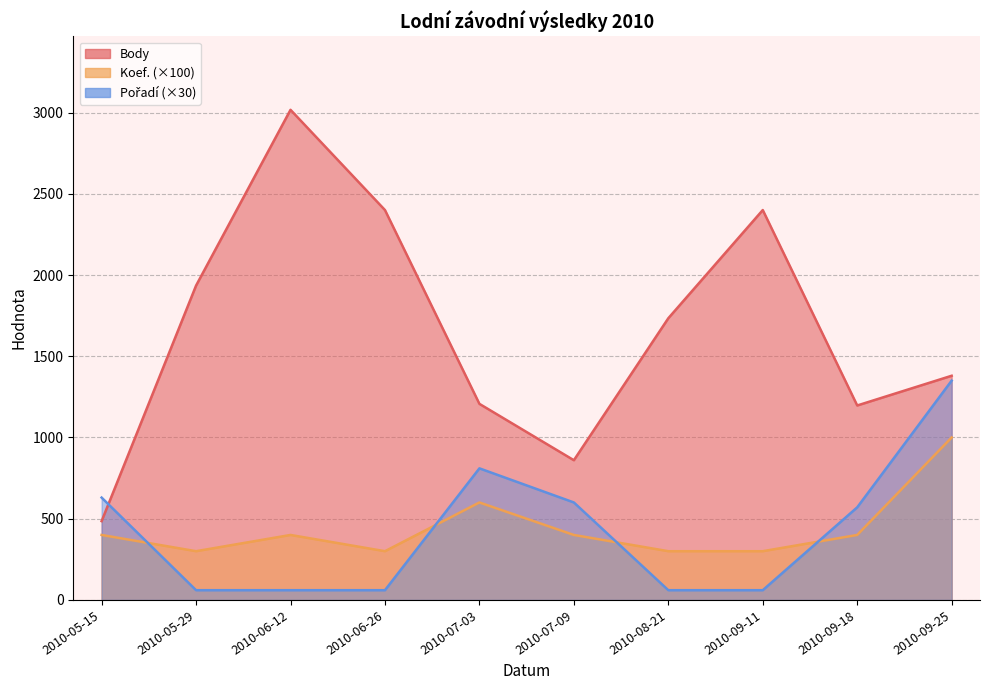

In Koef., how many points are lower than both neighbors (excluding endpoints)?

2